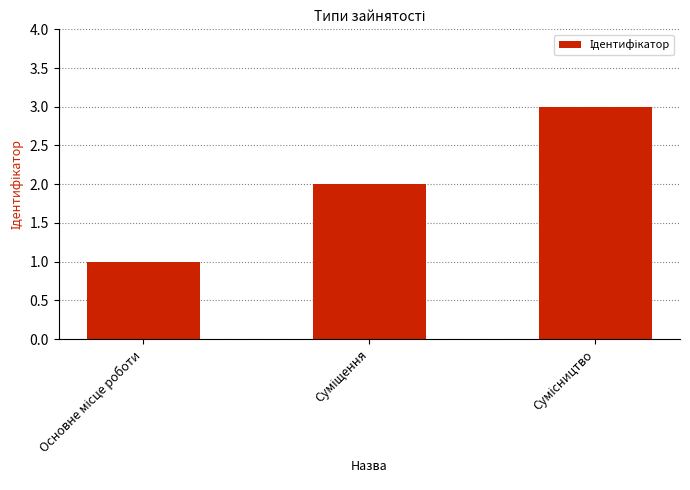

What is the greatest value displayed?

3